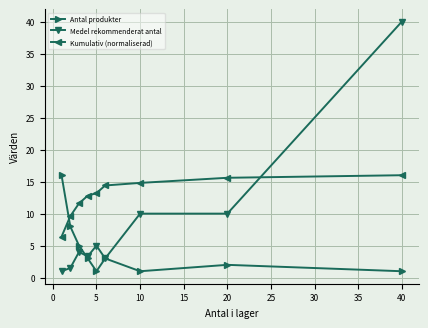

What is the value of the Medel rekommenderat antal point at the 1st from the left?

1.0